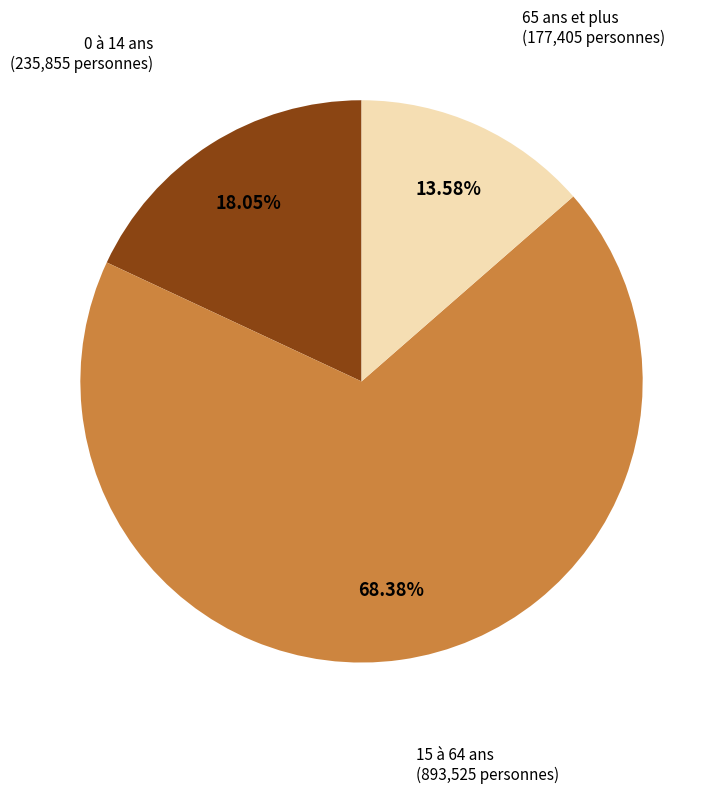

Combined, do 65 ans et plus and 0 à 14 ans account for over 50%?

No